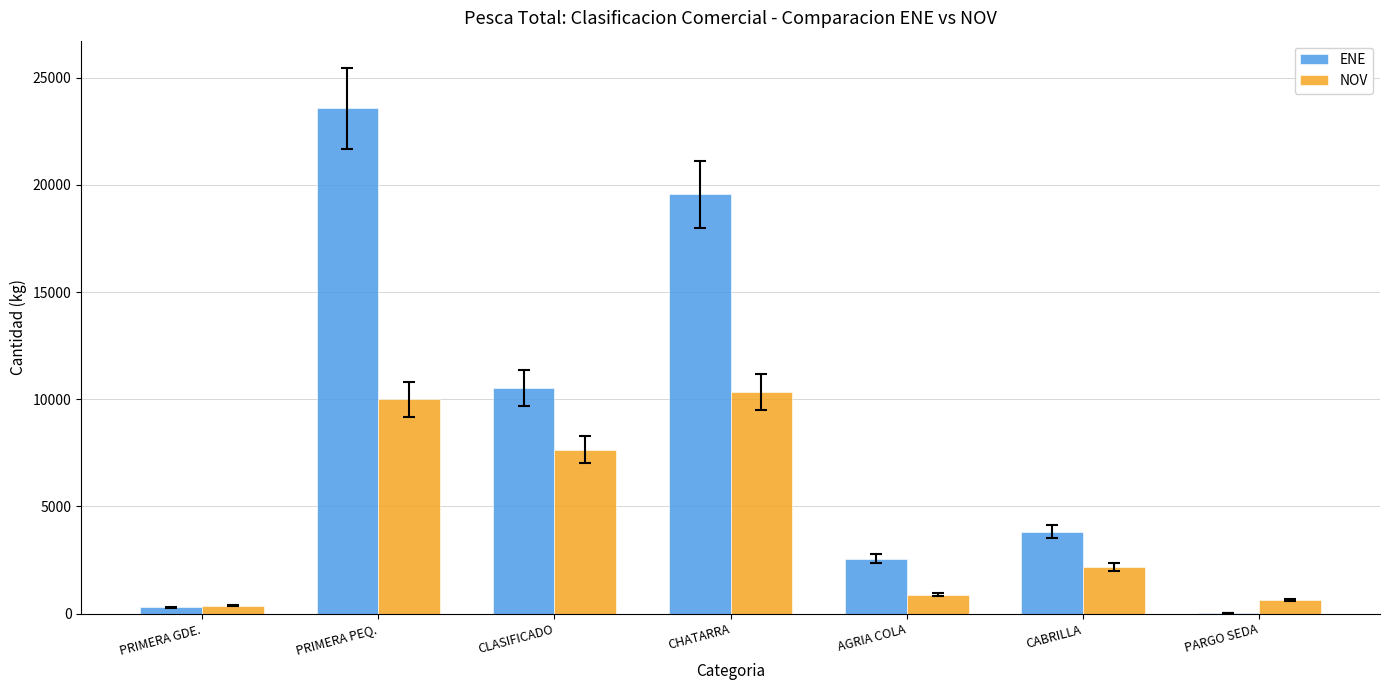

Are the bars horizontal?

No